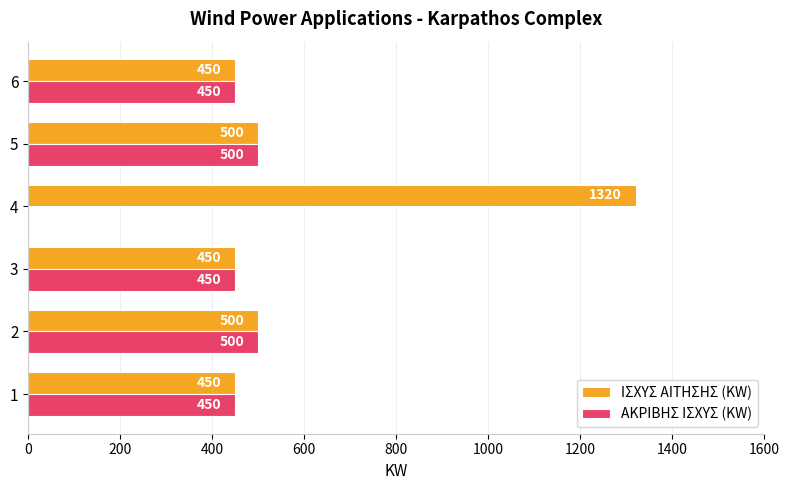

How many ΑΚΡΙΒΗΣ ΙΣΧΥΣ (KW) values are between 450 and 500?

5